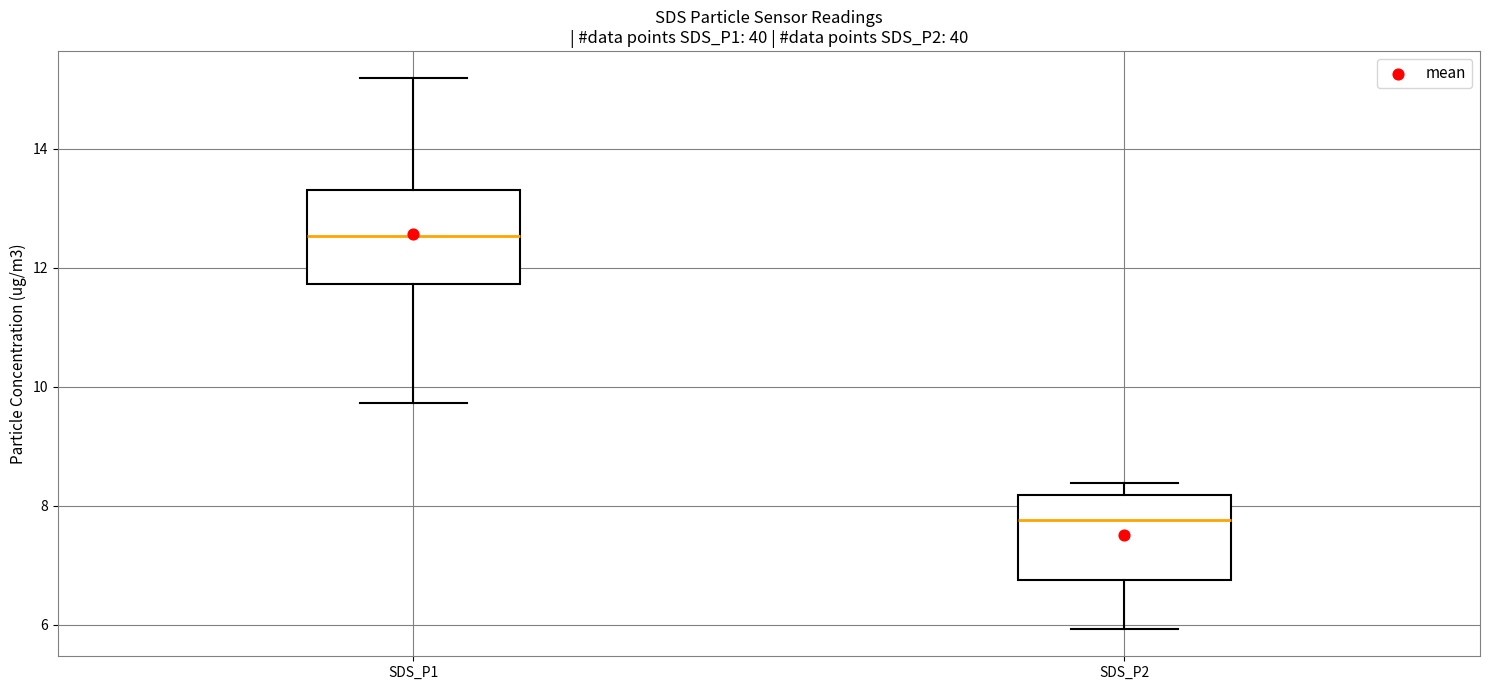

Which box has the lowest median line?

SDS_P2